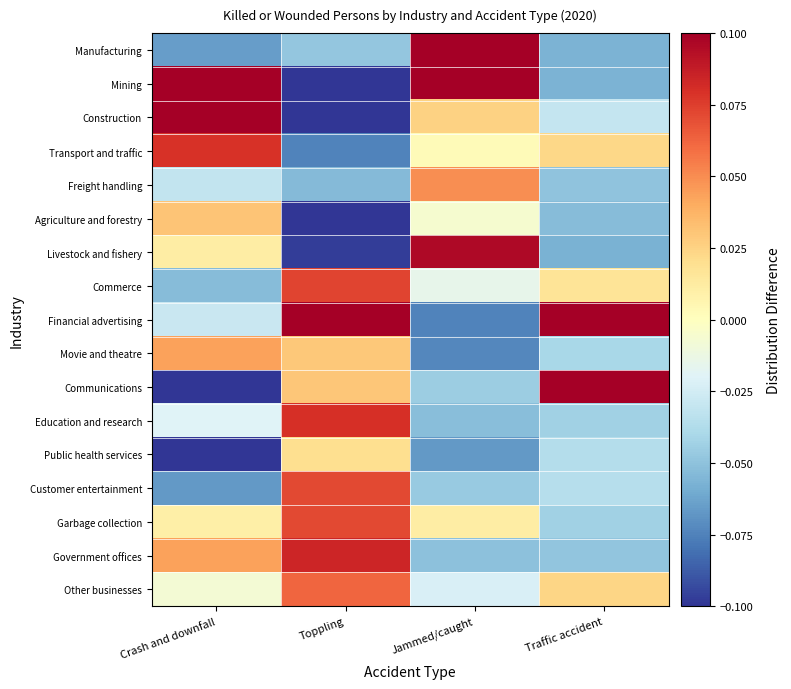

What is the spread (max minus min) of values at Toppling?

0.3